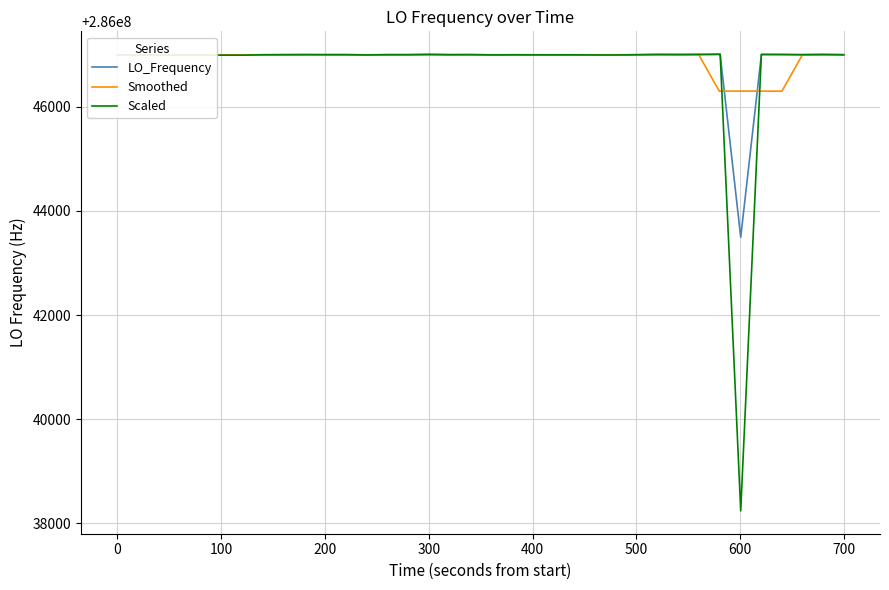

Which series has the widest spread of values?

Scaled